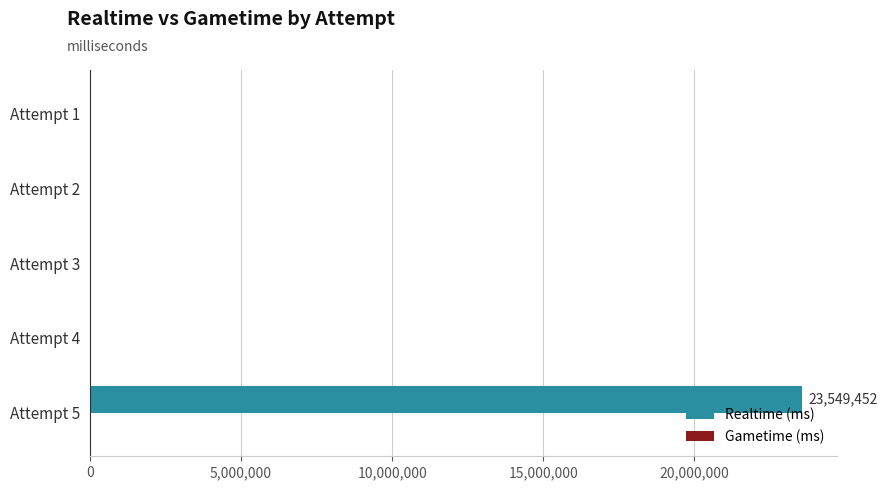

What is the maximum value shown in the chart?

23549452